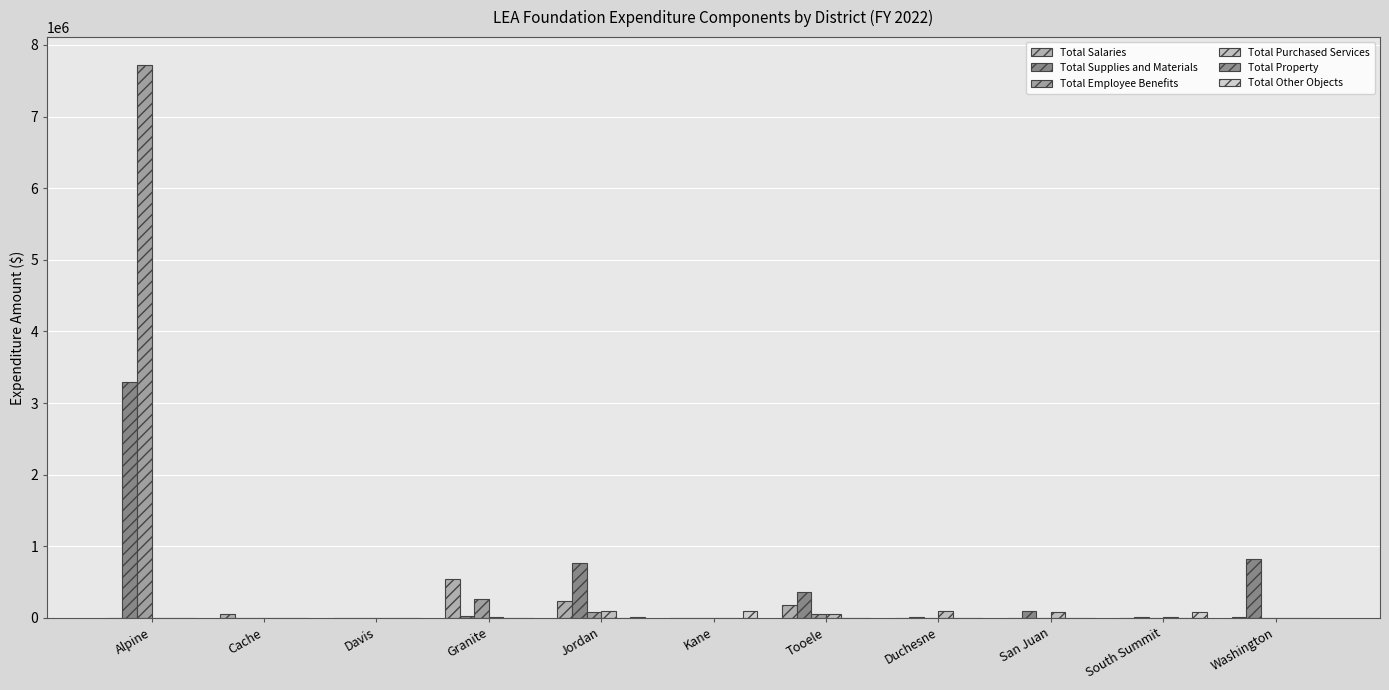

Reading left to right, extract all data points from this chart.

Total Salaries: 0.0	50976.8	0.0	538804.1	232393.6	0.0	179232.2	0.0	0.0	0.0	8127.9
Total Supplies and Materials: 3296904.0	0.0	0.0	20694.4	761118.9	0.0	366061.9	9094.1	100174.8	18158.5	825754.3
Total Employee Benefits: 7722821.0	4011.8	0.0	263082.4	86472.4	0.0	56353.1	0.0	0.0	0.0	844.9
Total Purchased Services: 0.0	5133.4	0.0	10745.1	91659.0	0.0	60936.1	99100.0	79500.0	15632.4	0.0
Total Property: 0.0	0.0	0.0	0.0	3000.0	0.0	0.0	0.0	0.0	0.0	0.0
Total Other Objects: 0.0	0.0	0.0	623.0	19172.6	102163.0	100.0	0.0	0.0	77414.0	0.0